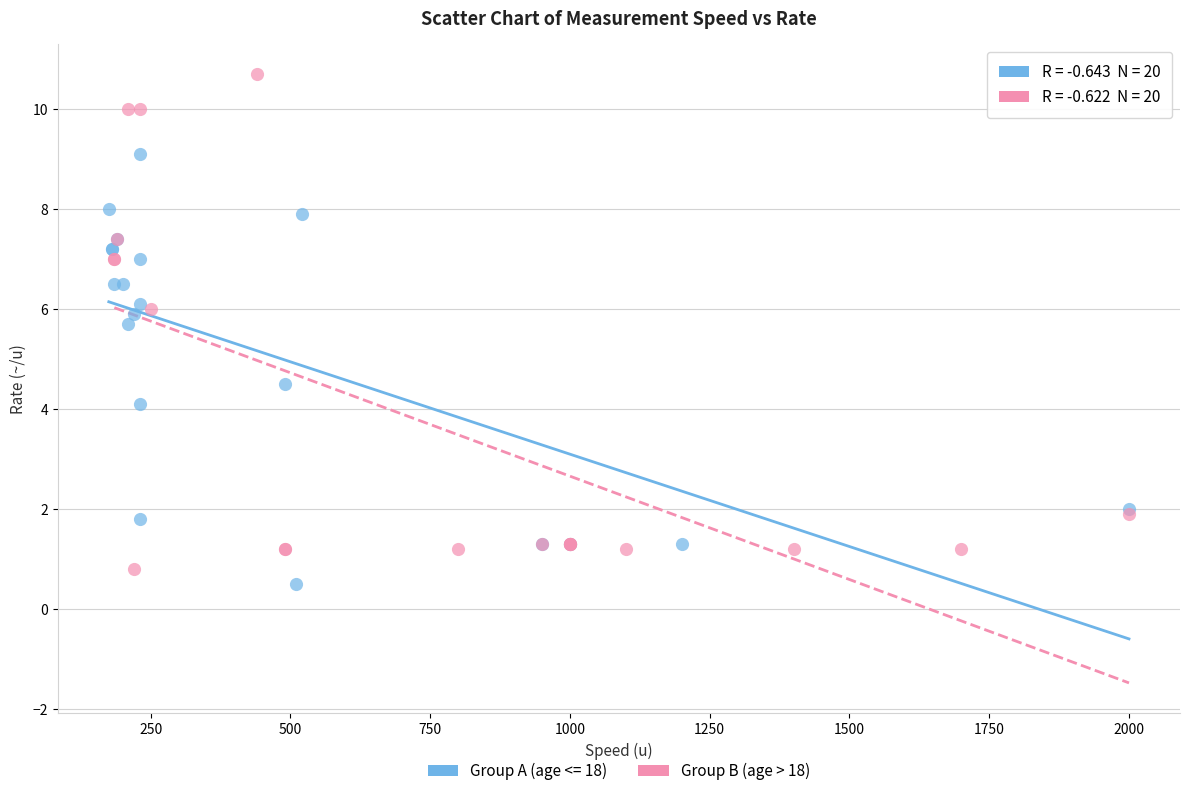

Which series reaches the maximum Y coordinate?

Group B (age > 18)